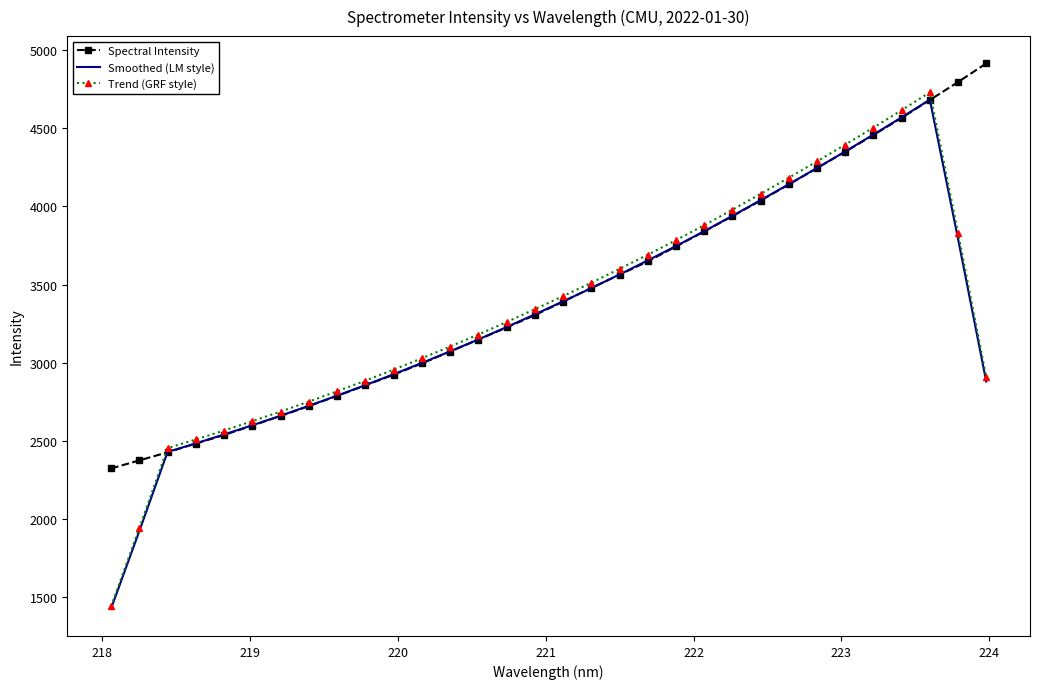

What is the maximum value shown in the chart?

4916.1